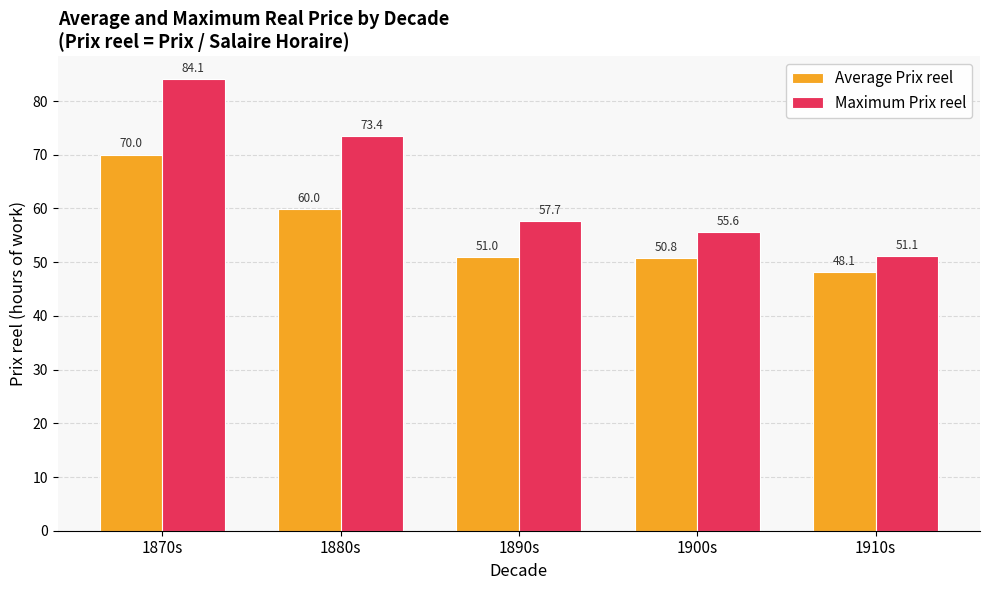

At which label is Maximum Prix reel closest to 67?

1880s